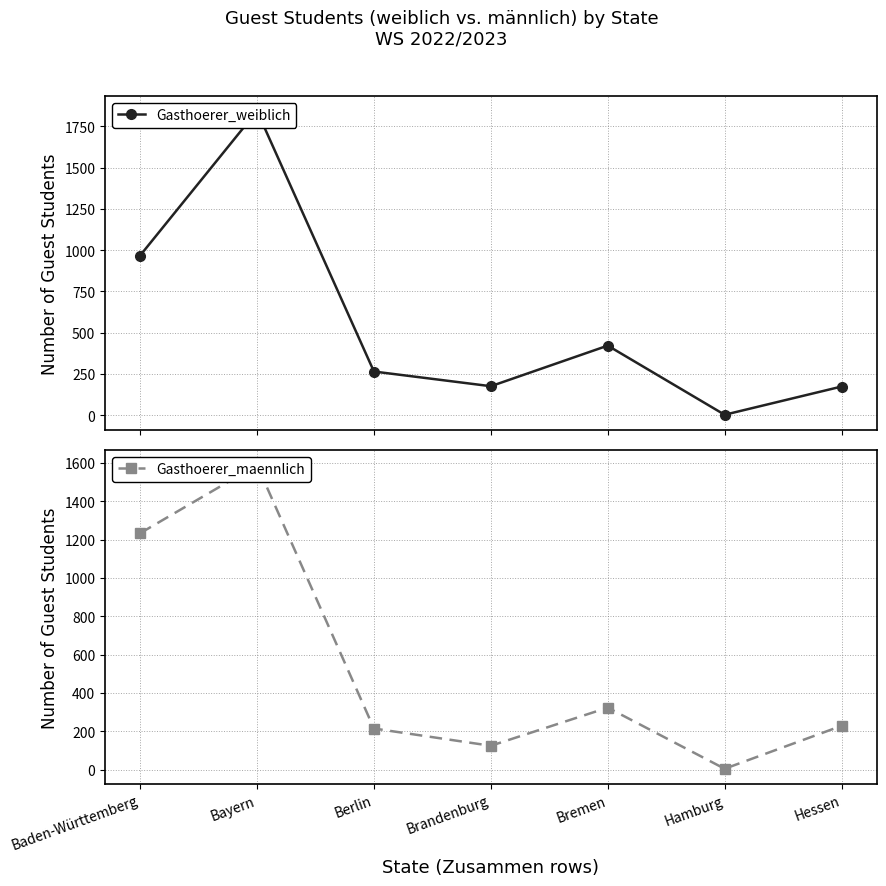

Does the chart have visible grid lines?

Yes